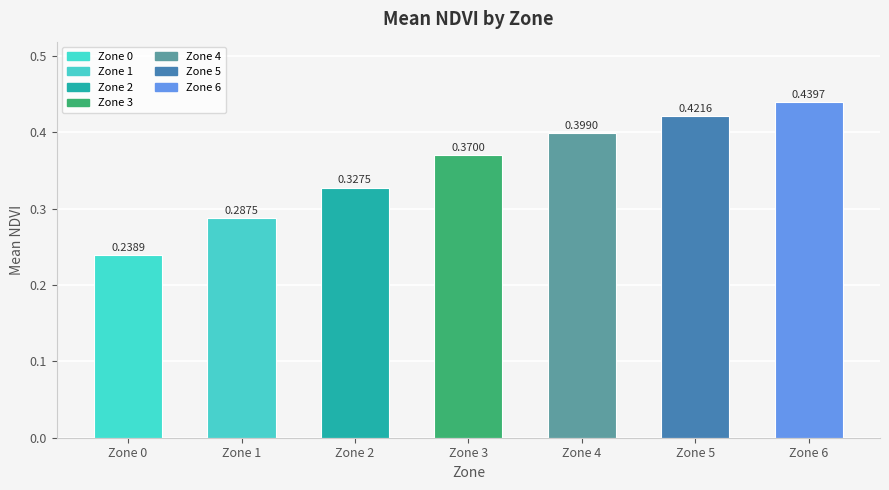

What is the sum of the values at Zone 4 and Zone 1?

0.7